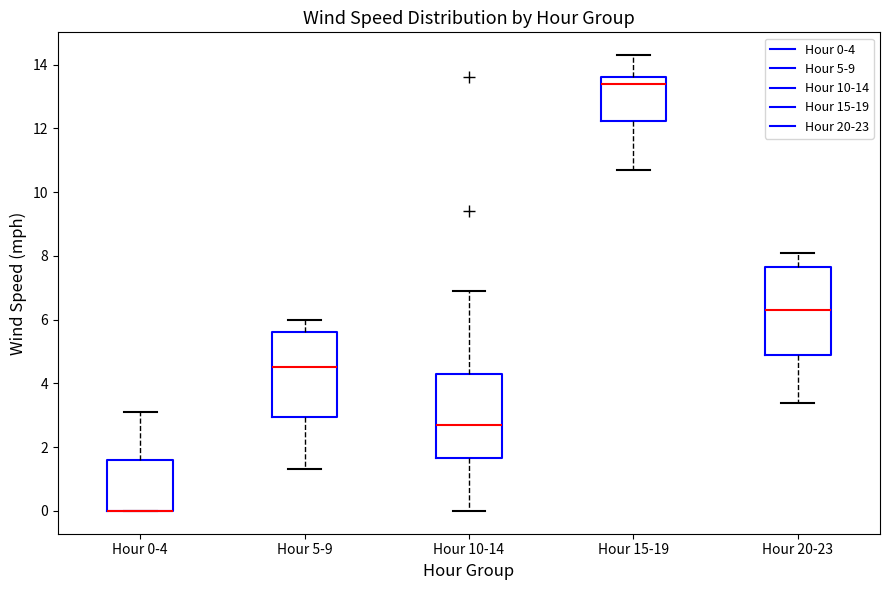

Reading left to right, transcribe this box plot: for each box, give where its median line is, the range the box spans, and where its two whiskers end, as read against the y-axis. The values are not printed on the chart, so give them approximately, as read against the axis.

Hour 0-4: median 0.0 (drawn on the box's lower edge), box 0.0 to 1.6, whiskers 0.0 to 3.2
Hour 5-9: median 4.6, box 3.0 to 5.6, whiskers 1.4 to 6.0
Hour 10-14: median 2.8, box 1.6 to 4.4, whiskers 0.0 to 7.0
Hour 15-19: median 13.4, box 12.2 to 13.6, whiskers 10.8 to 14.4
Hour 20-23: median 6.4, box 5.0 to 7.6, whiskers 3.4 to 8.2